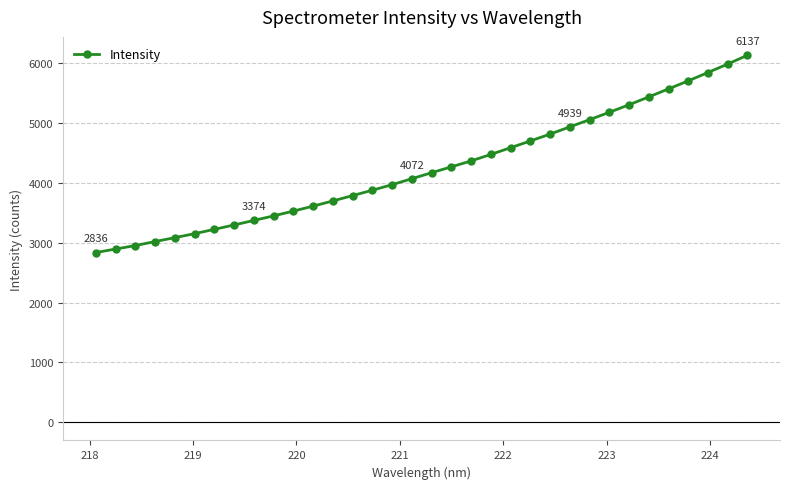

What is the difference between the maximum and minimum values?

3300.4